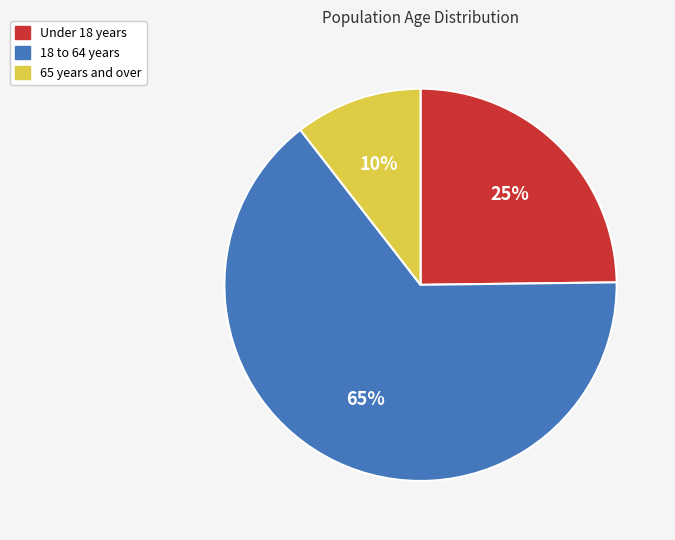

To the nearest percent, what is the average slice percentage?

33%